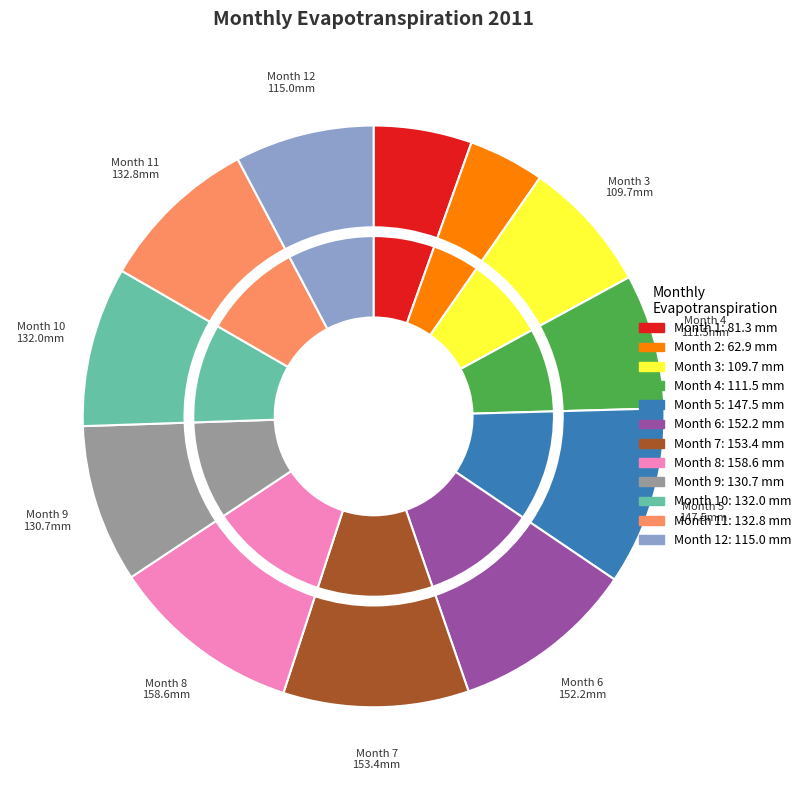

How many segments does this pie chart have?

12